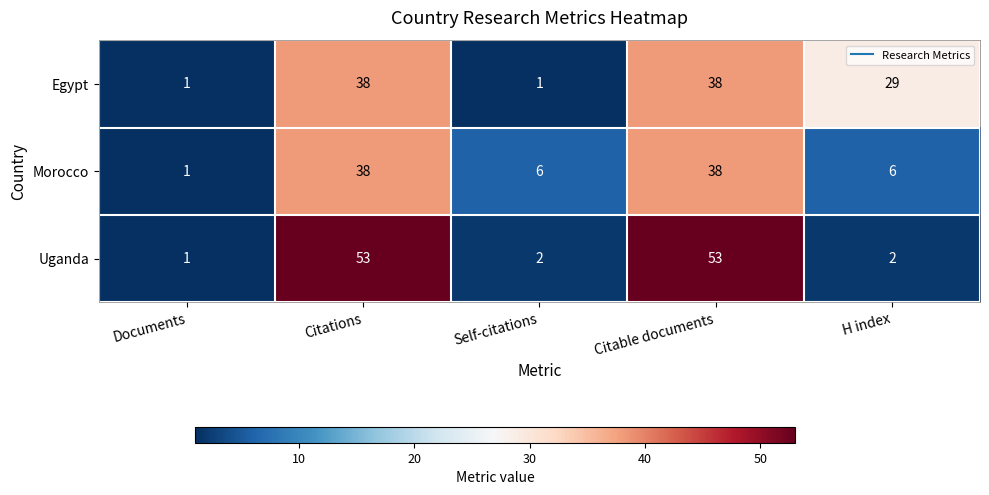

Which series has the largest total across all categories?

Uganda